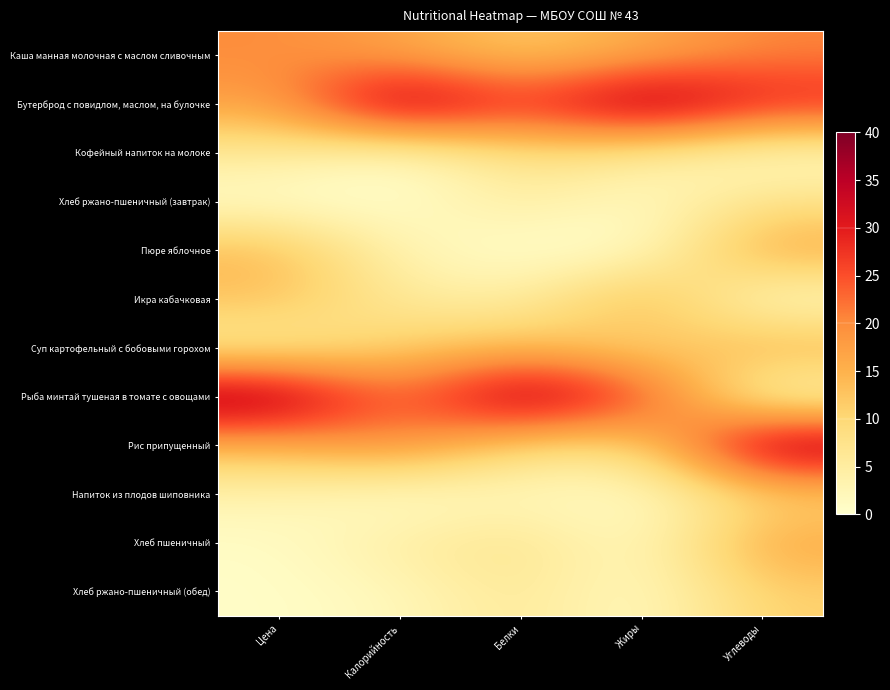

What is the greatest value displayed?

40.0